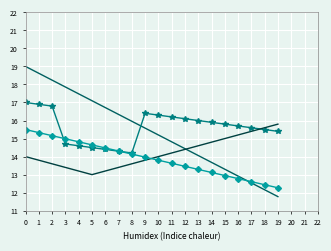

What is the spread (max minus min) of values at 2?

4.6